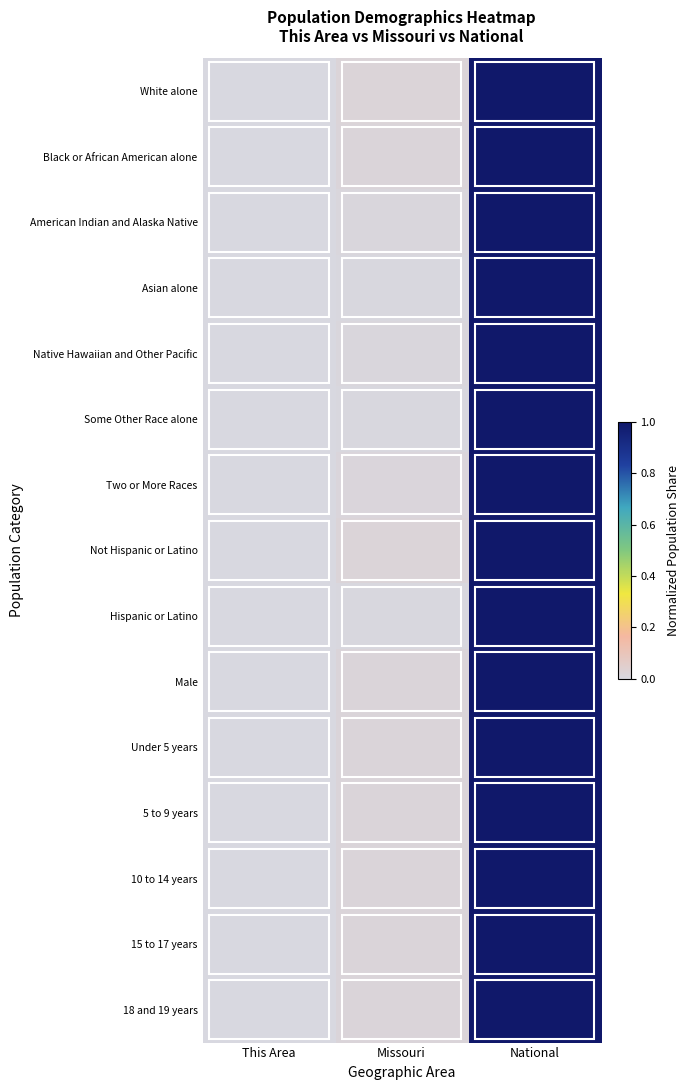

Count the number of data series in this chart.

15